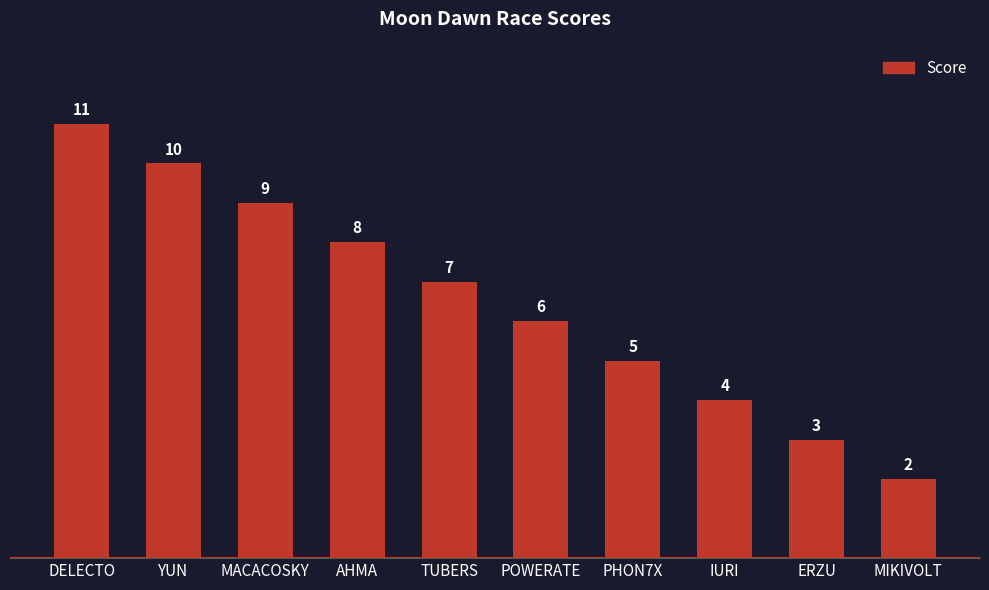

What is the value of the 9th bar from the left?

3